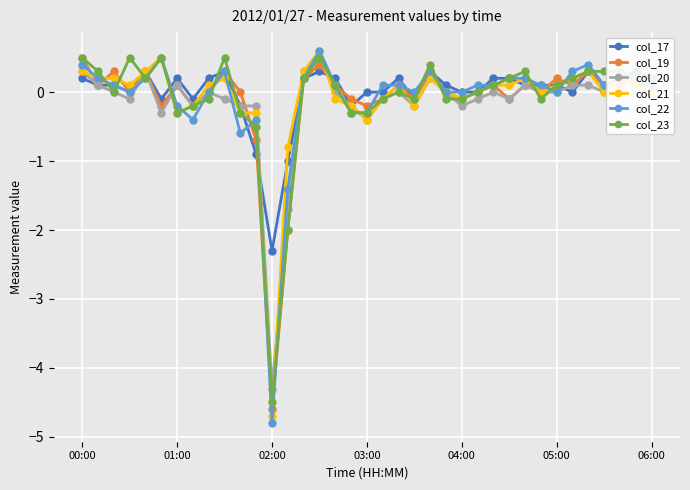

Which series has the largest total across all categories?

col_17